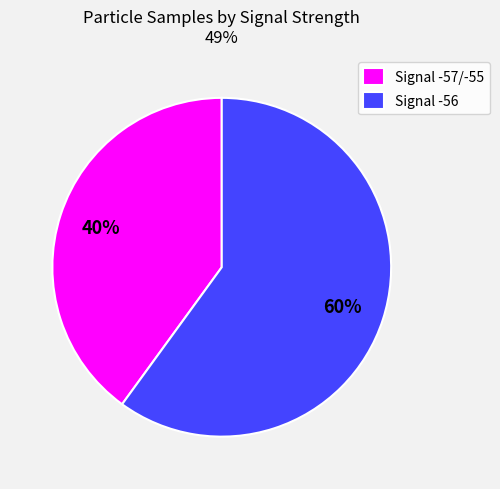

Which slice represents more than half of the pie?

Signal -56